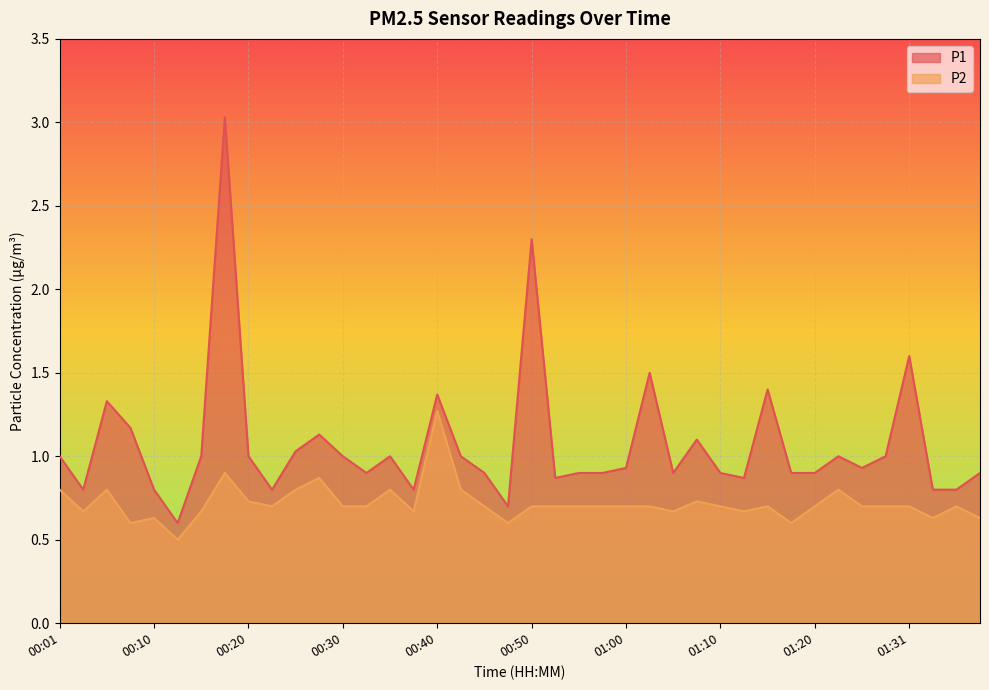

What is the difference between the highest and lowest values at 01:15?

0.7